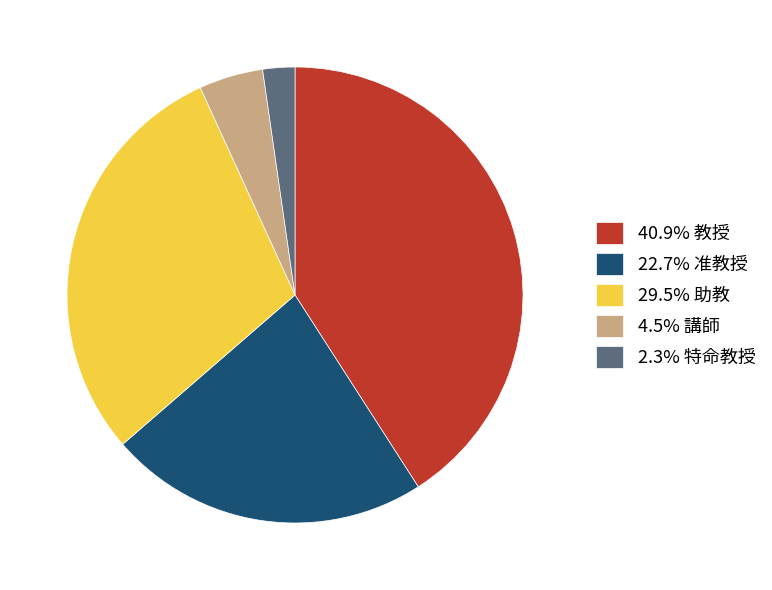

How many slices are in this pie chart?

5